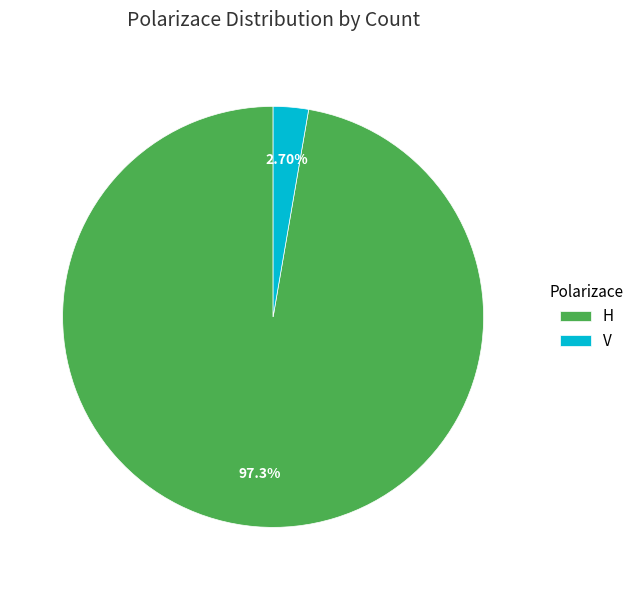

How many slices are in this pie chart?

2